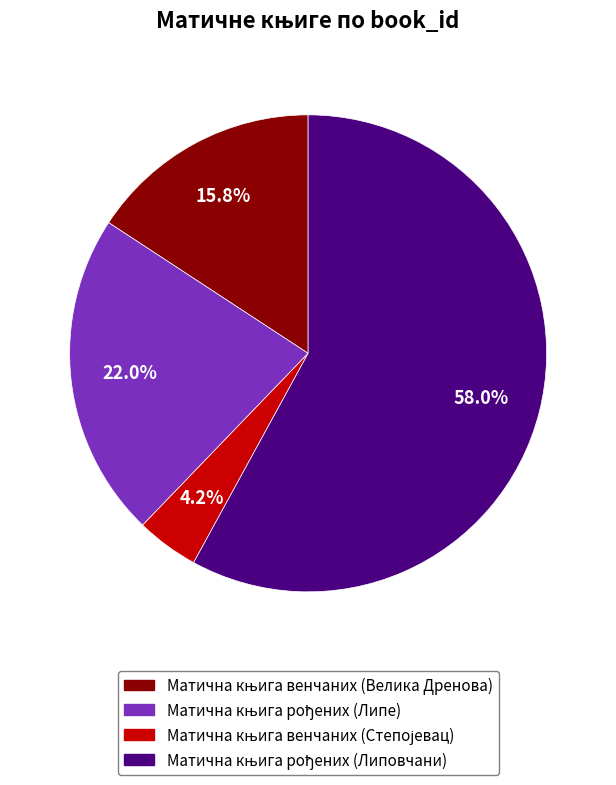

Is there any slice that represents more than half of the pie?

Yes